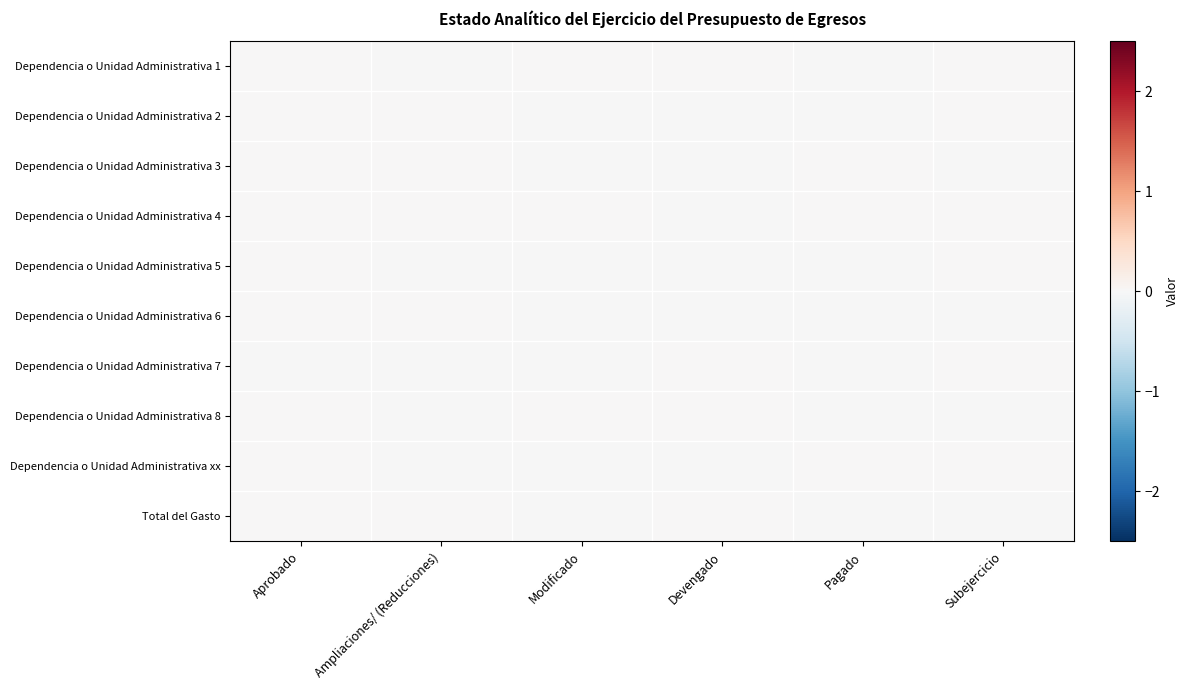

At how many categories does at least one series exceed 0?

6